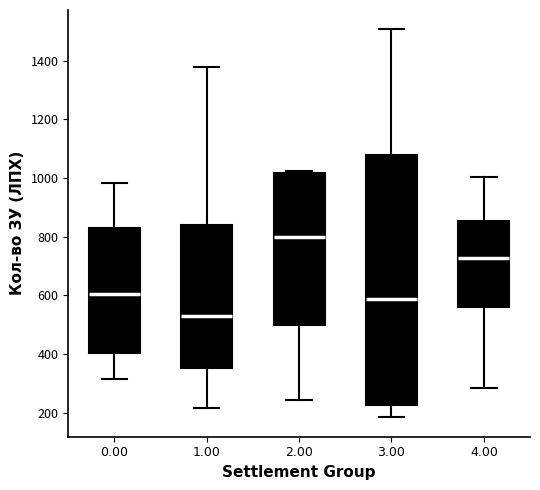

Which box is the tallest, from its lower edge to its upper edge?

3.00